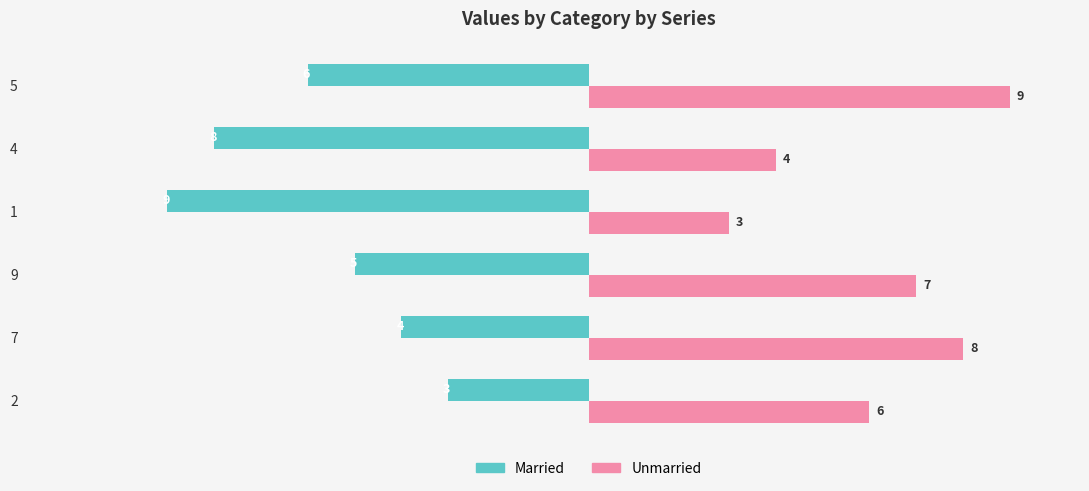

How many data points in Married are less than -5?

3